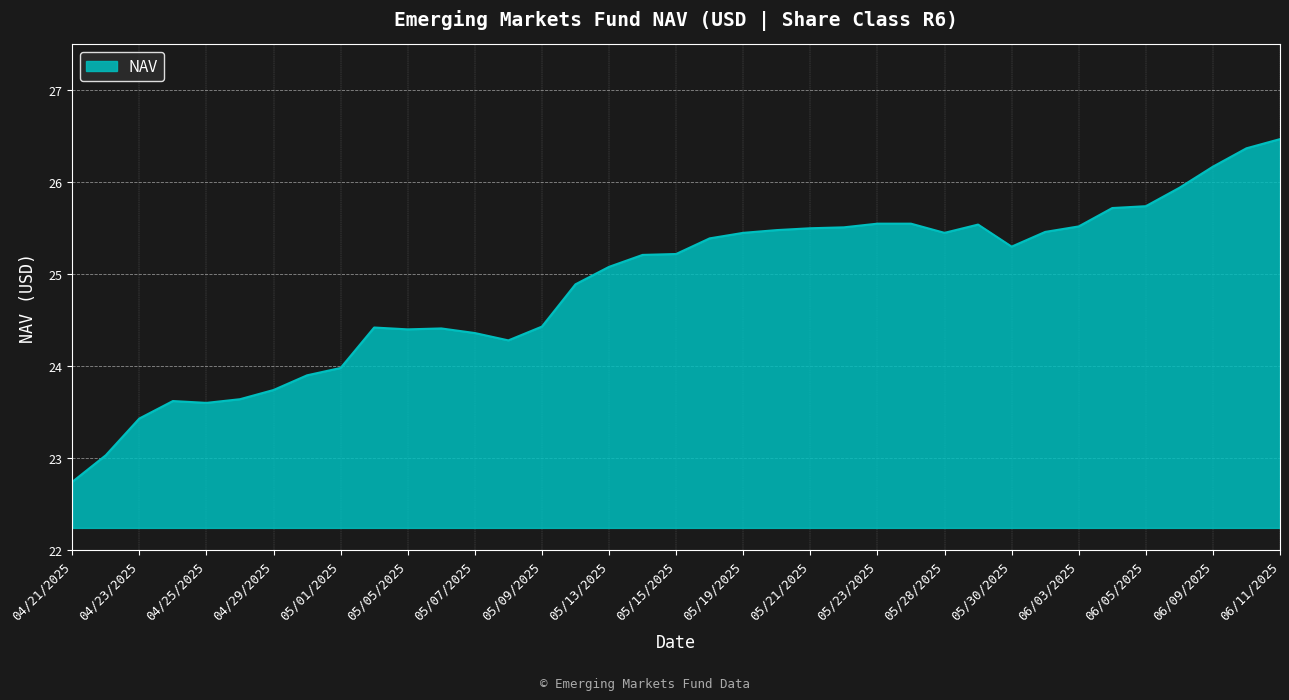

What is the greatest value displayed?

26.5